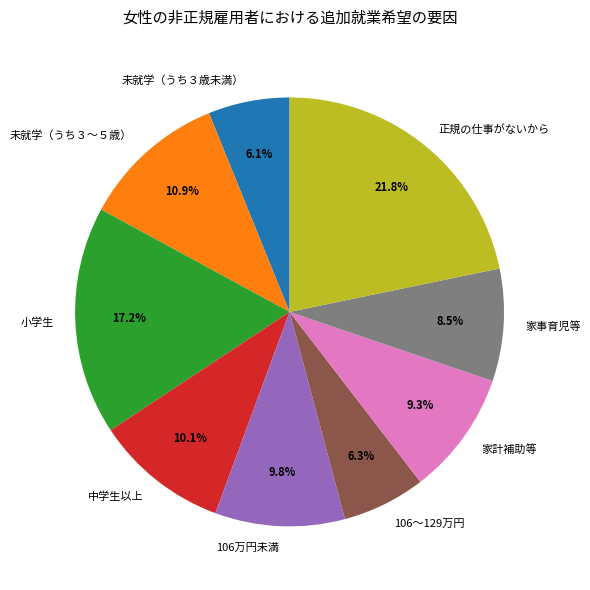

True or false: 家計補助等 accounts for 9% of the total.

True